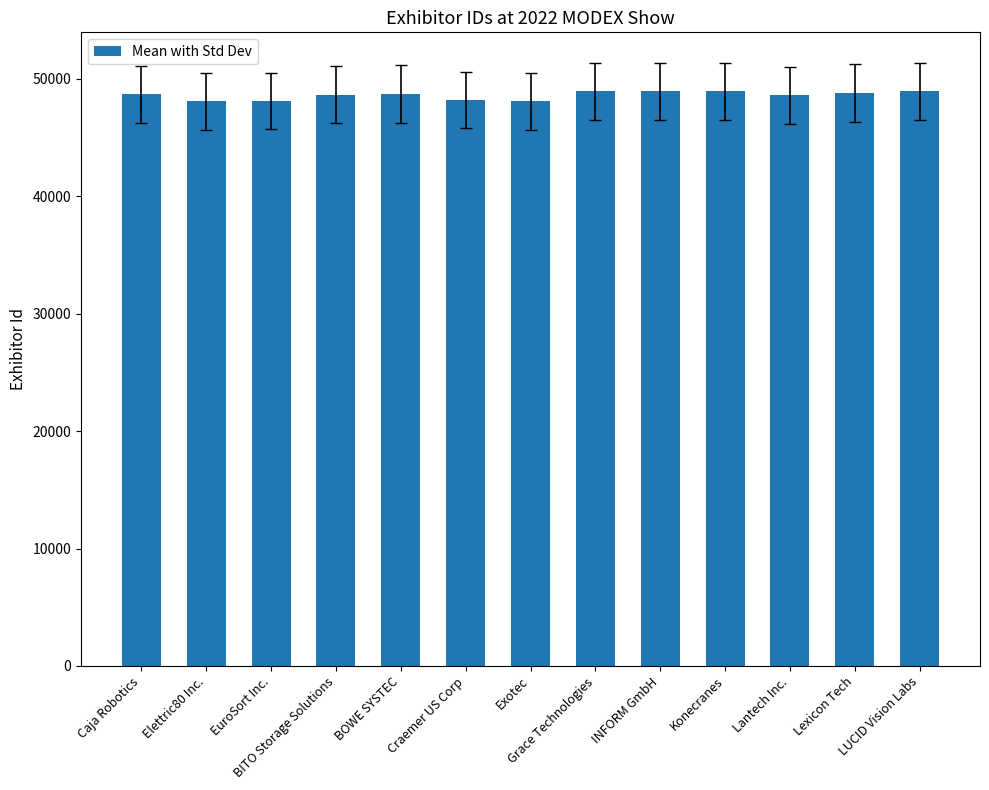

What is the sum of all values?

631746